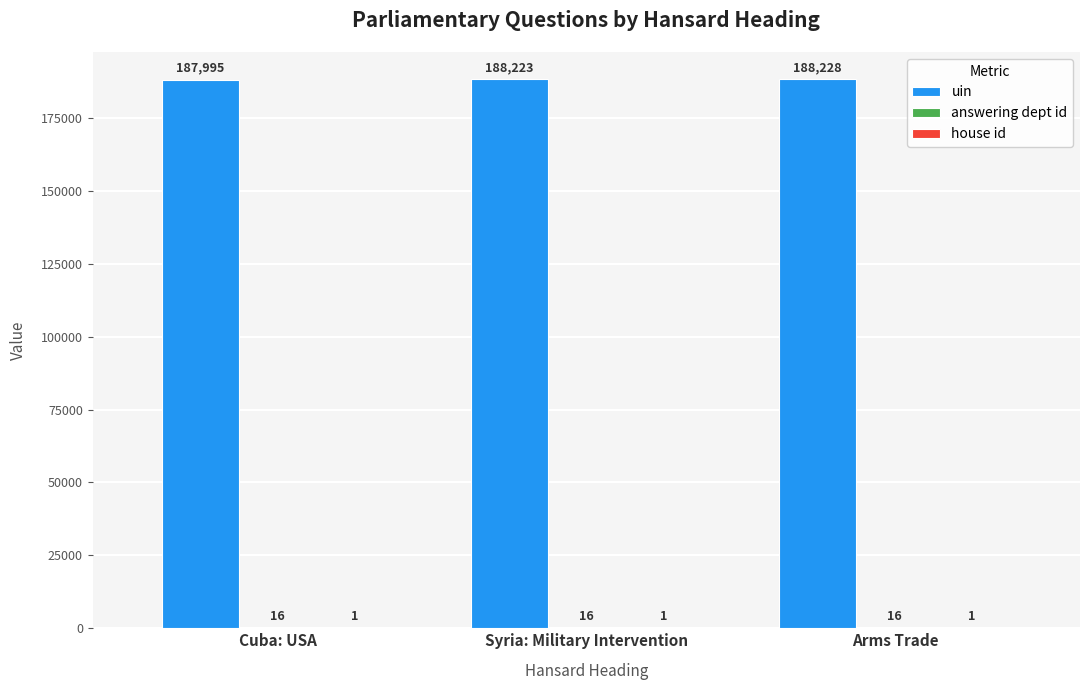

The value of uin at Arms Trade is 188228. True or false?

True